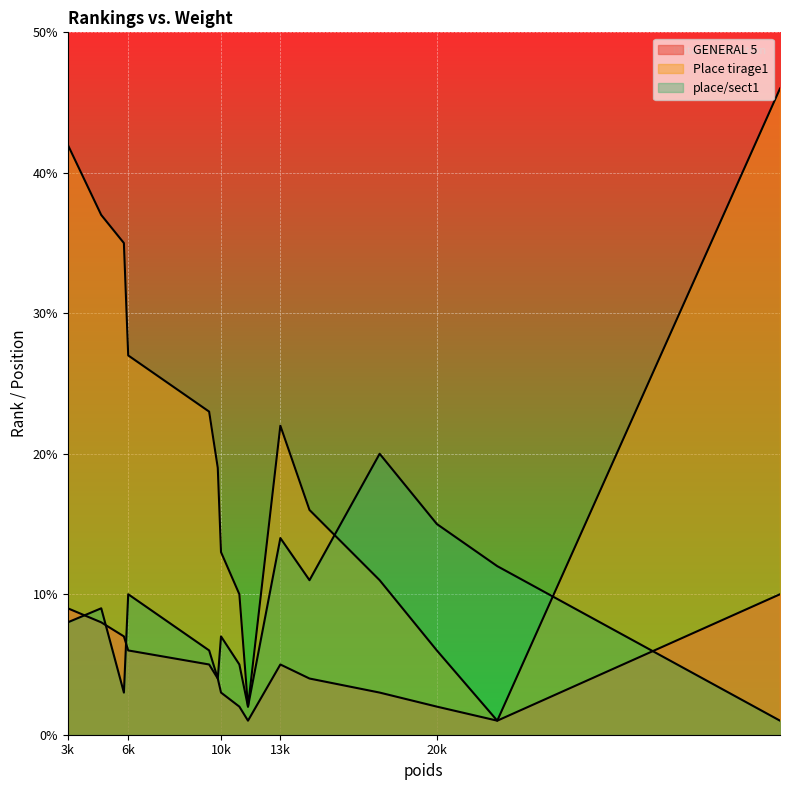

How many interior local peaks does the place/sect1 series have?

4